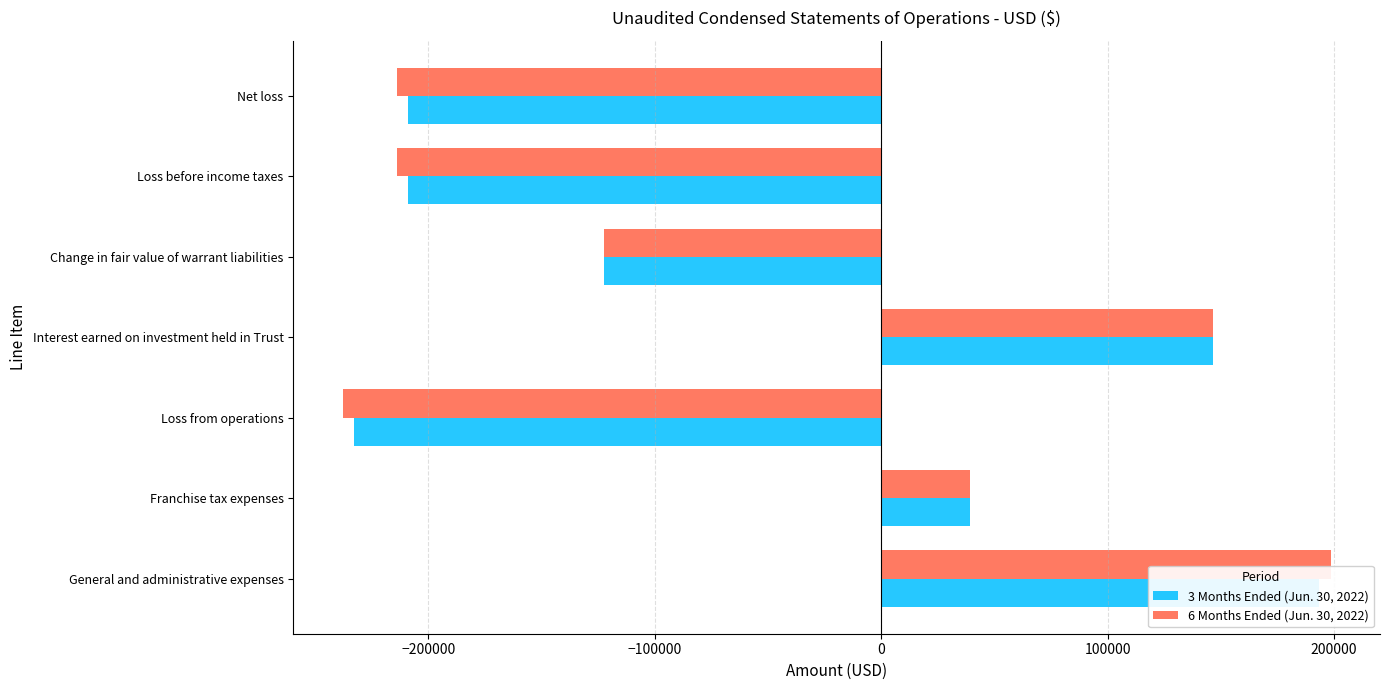

Which series has the largest range (max minus min)?

6 Months Ended (Jun. 30, 2022)